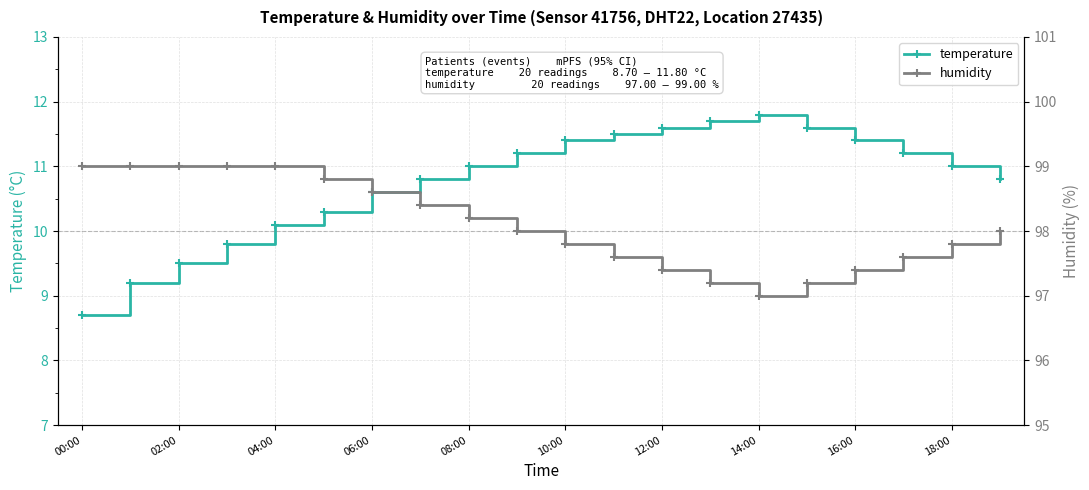

The value of temperature at 06:00 is 10.6. True or false?

True